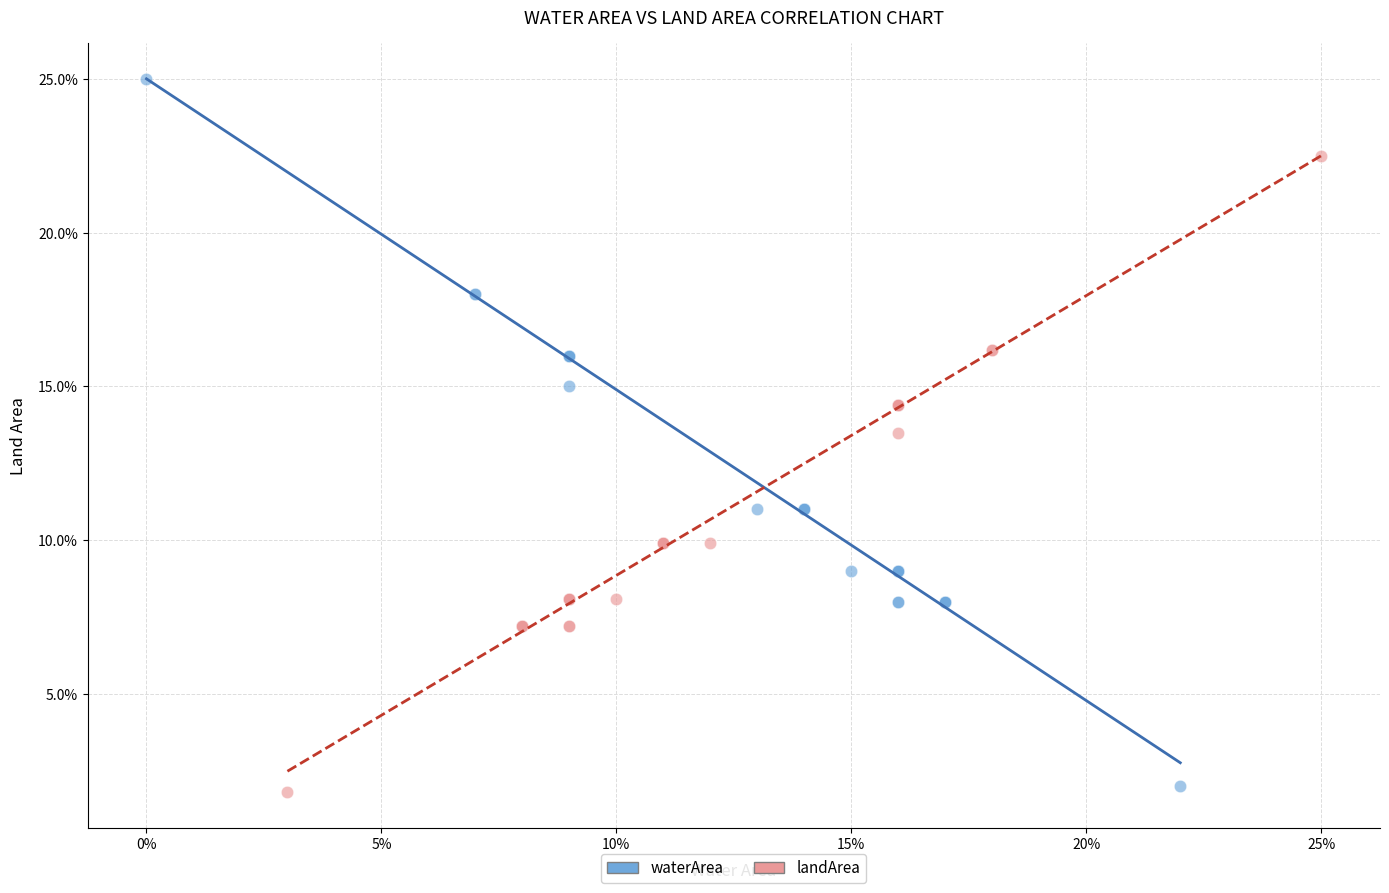

What are all the series names shown in the legend?

waterArea, landArea